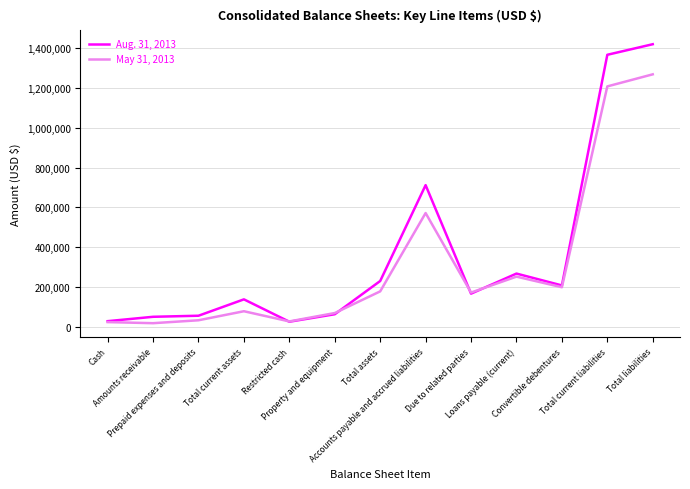

What is the greatest value displayed?

1417772